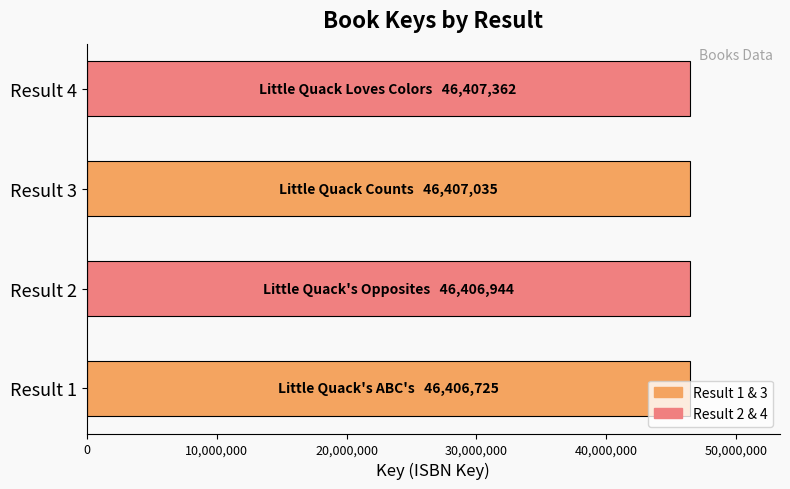

Is it true that the value at Result 1 is 46406725?

True